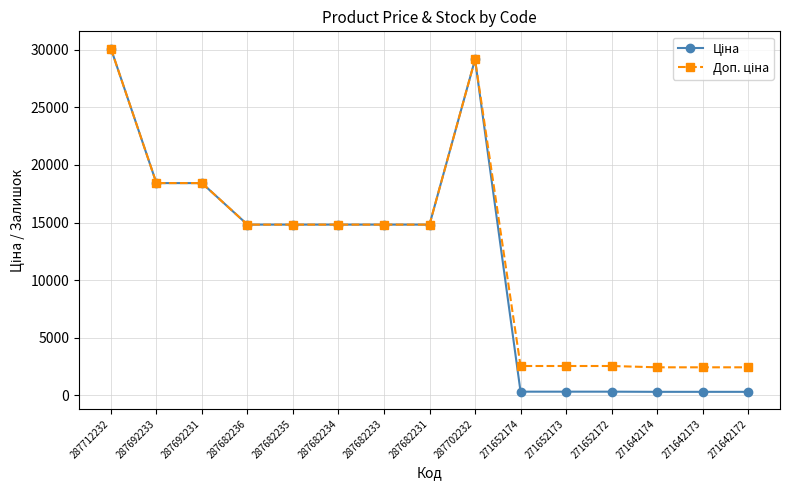

At which category is the sum across all series the highest?

287712232